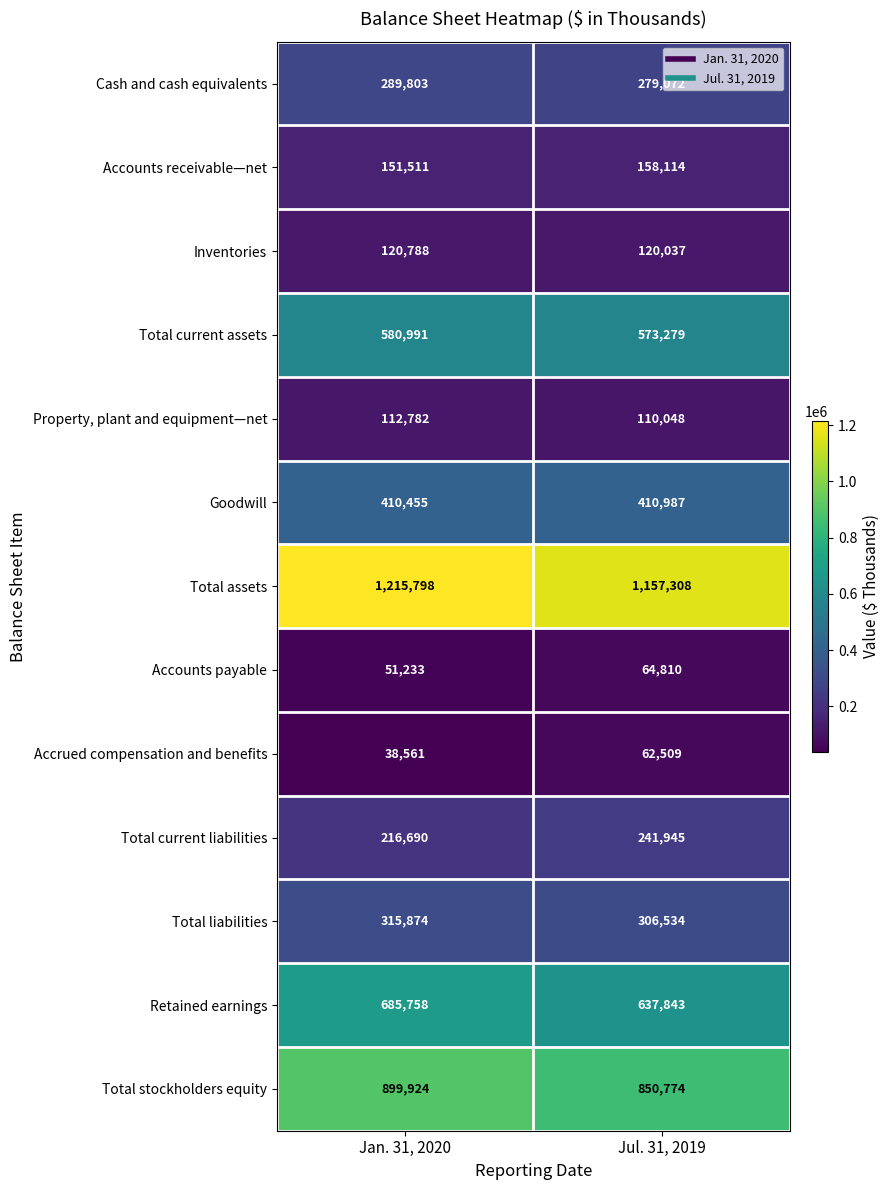

What is the spread (max minus min) of values at Jan. 31, 2020?

1177237